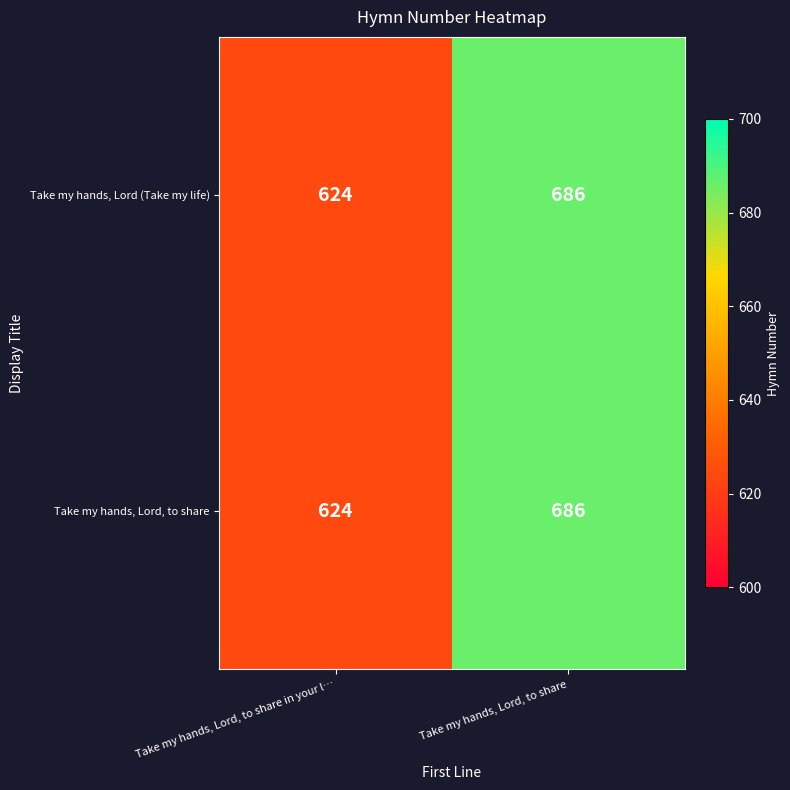

Is the value of Take my hands, Lord (Take my life) at Take my hands, Lord, to share greater than the value of Take my hands, Lord, to share at Take my hands, Lord, to share in your l…?

Yes